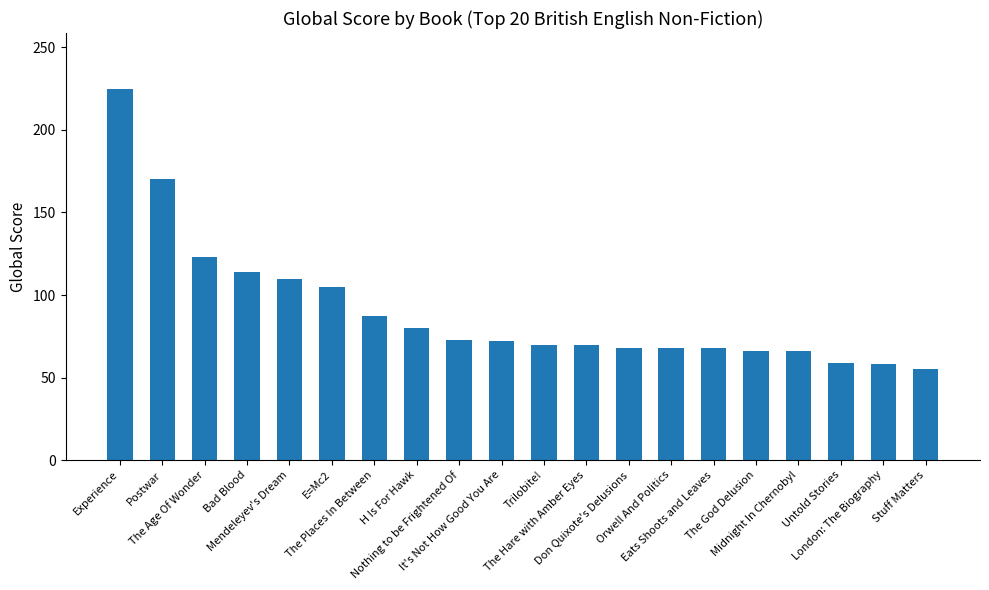

What is the sum of all values?

1807